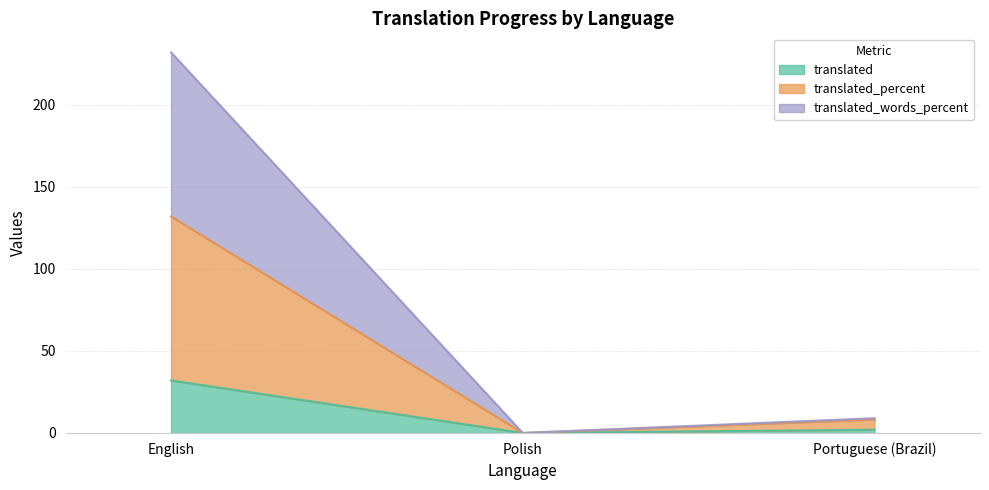

The translated series shows 0.0 at Polish. True or false?

True